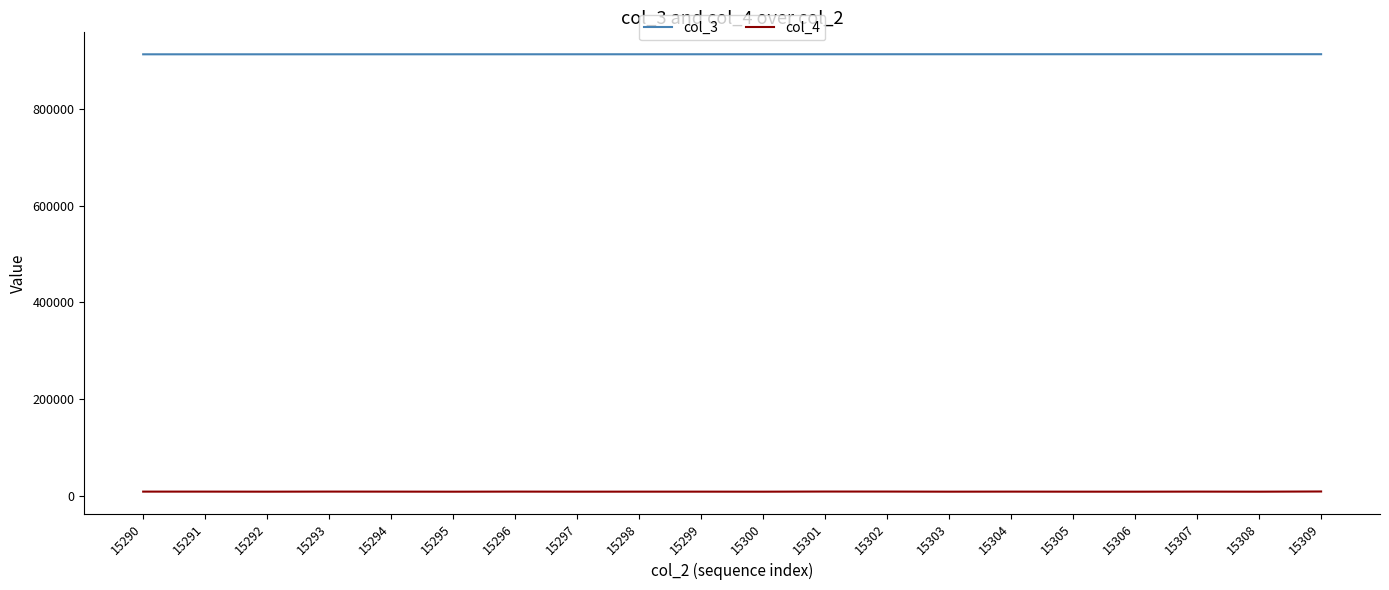

What is the sum of the col_3 values at 15298 and 15309?

1824198